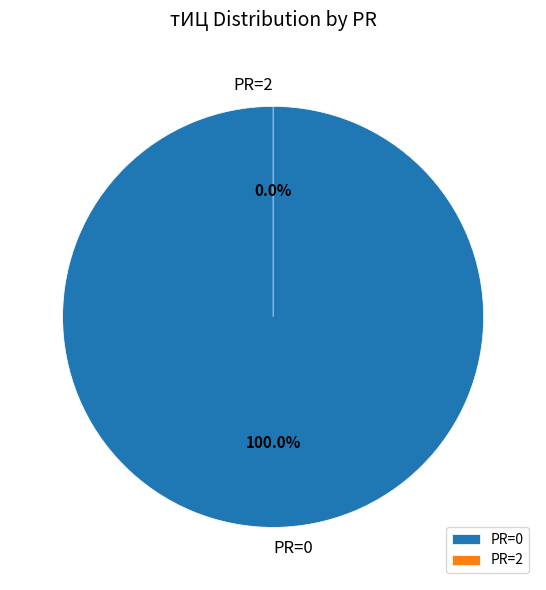

Count the number of slices in the pie.

4